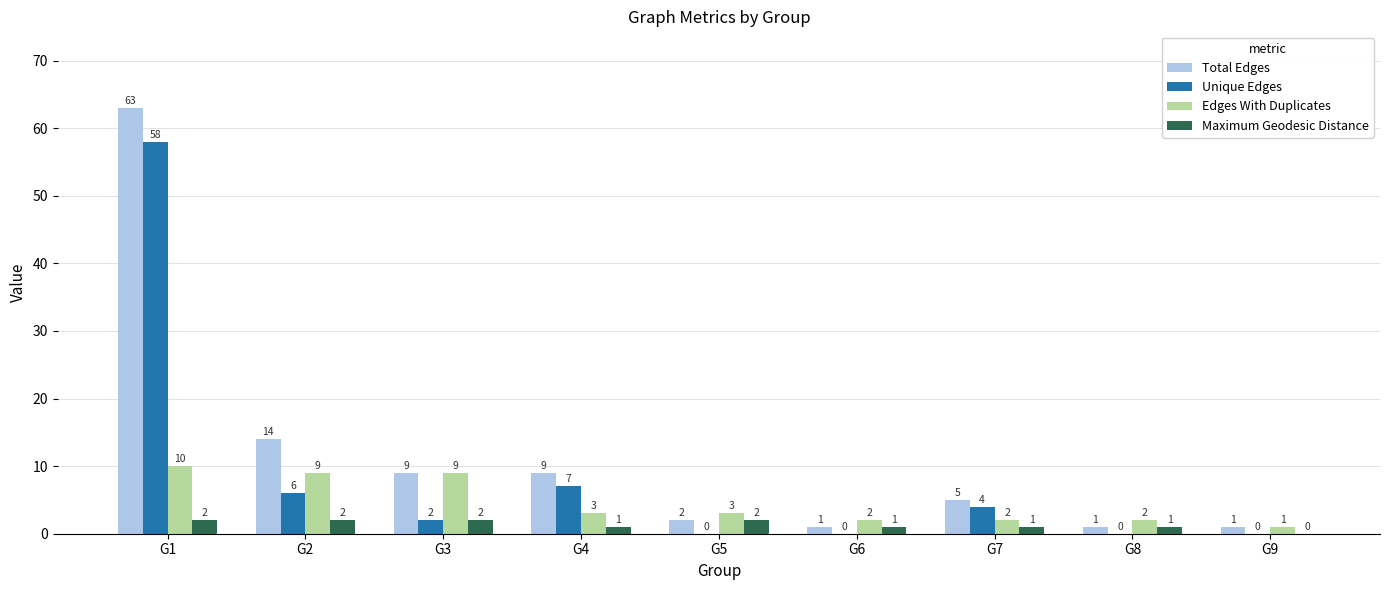

At which label does Unique Edges first exceed 2?

G1